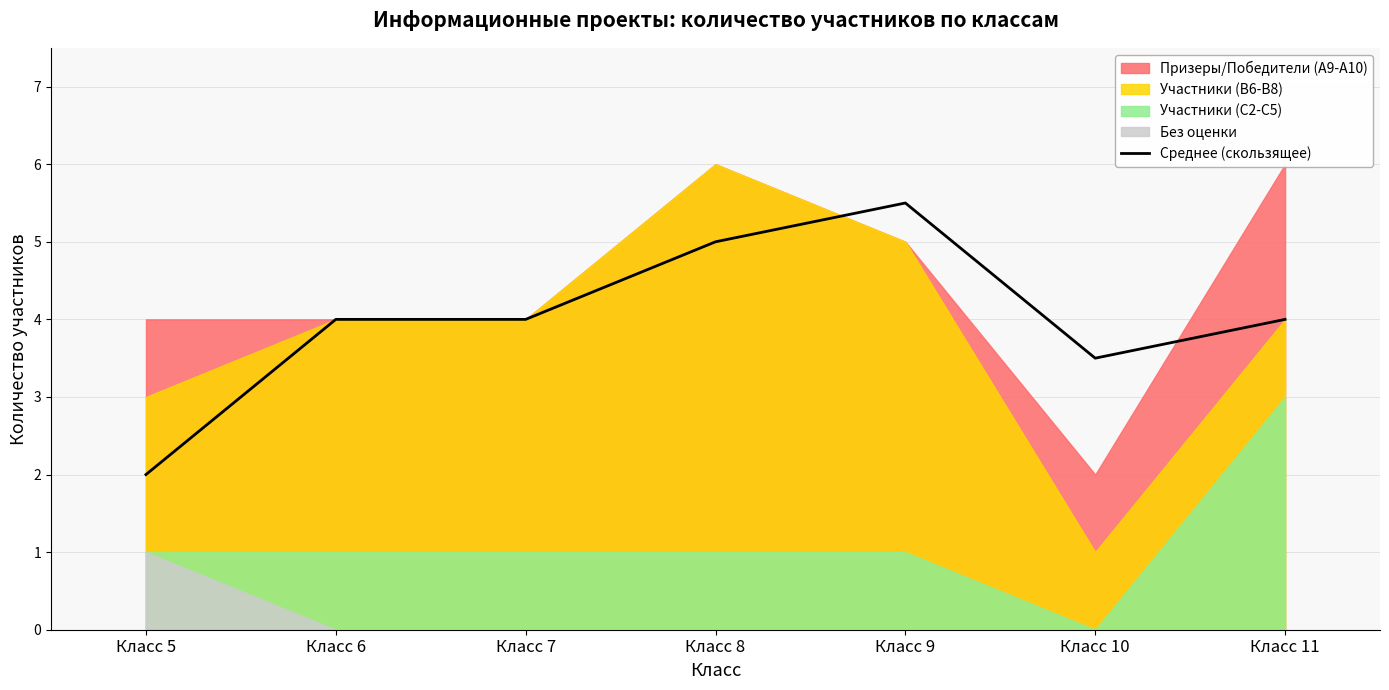

At which category does the data reach its first local valley?

Класс 10